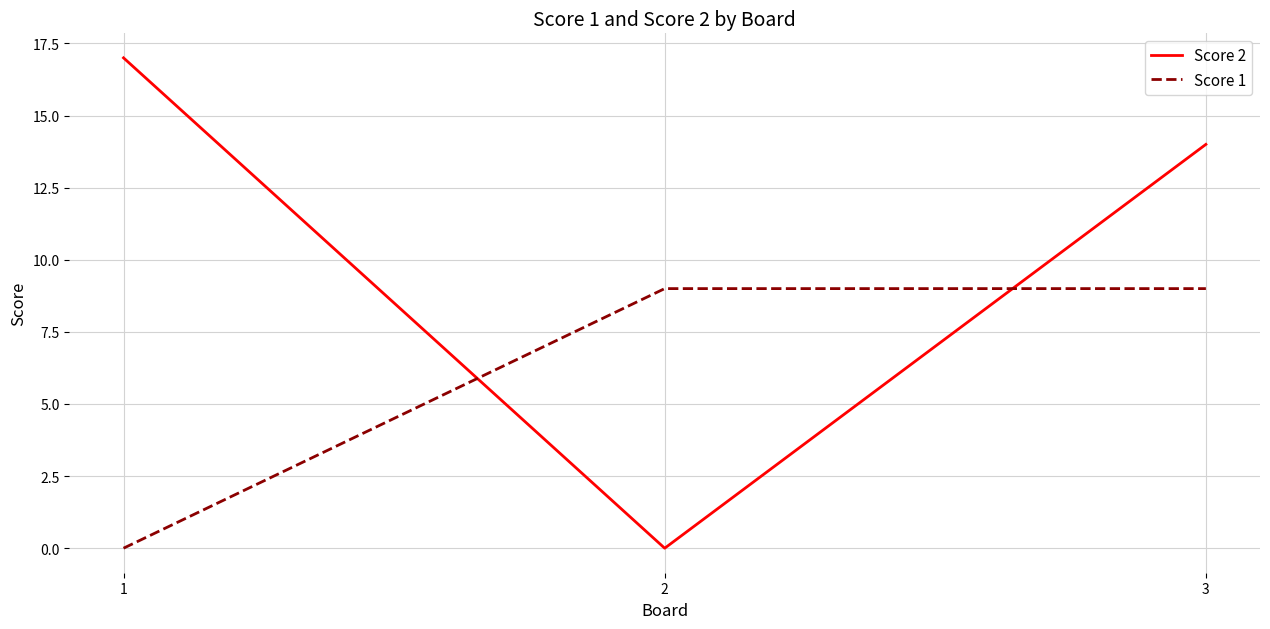

How many values in the Score 1 series are below 9?

1